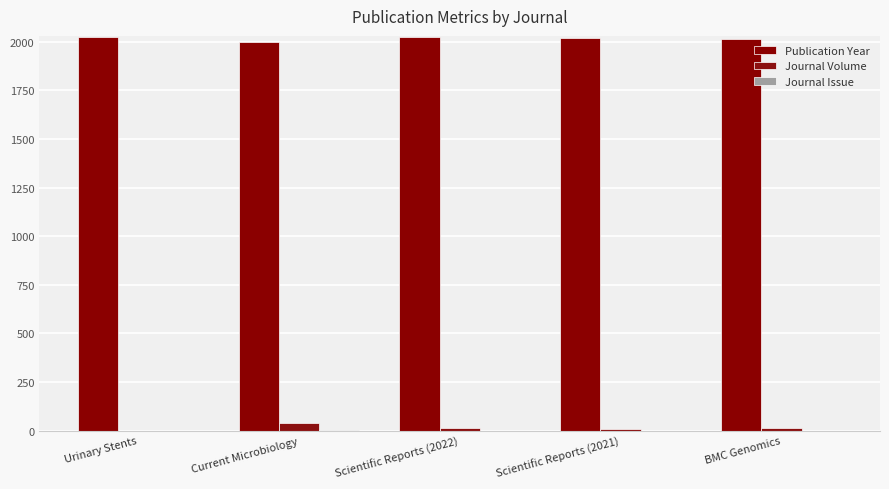

True or false: Journal Issue has a value of 1 at Scientific Reports (2022).

False